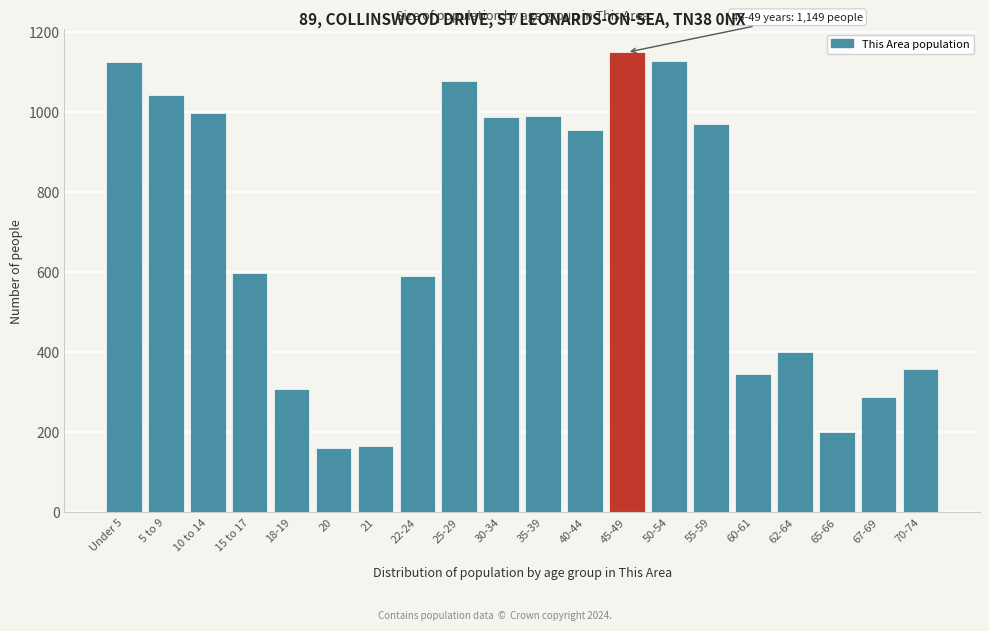

What is the label of the 10th bar from the left?

30-34